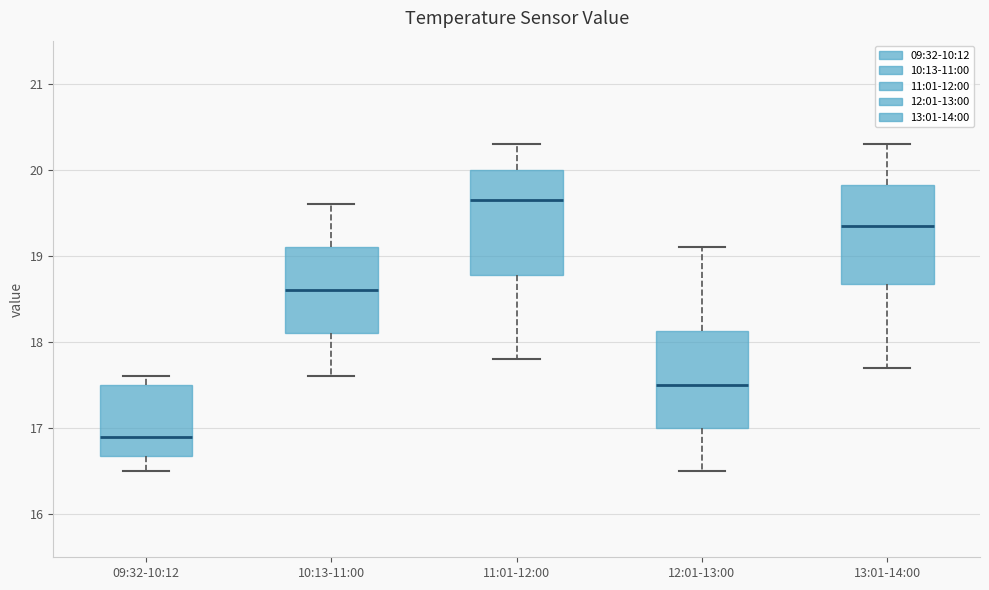

Which box's median line is the lowest?

09:32-10:12